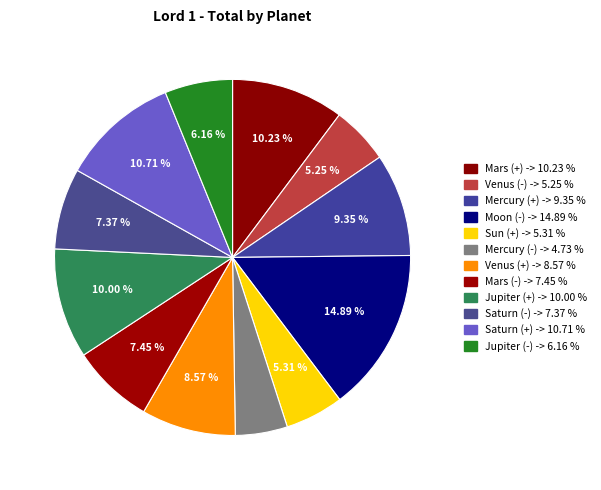

Rank the categories by value from highest to lowest.

Moon (-), Saturn (+), Mars (+), Jupiter (+), Mercury (+), Venus (+), Mars (-), Saturn (-), Jupiter (-), Sun (+), Venus (-), Mercury (-)